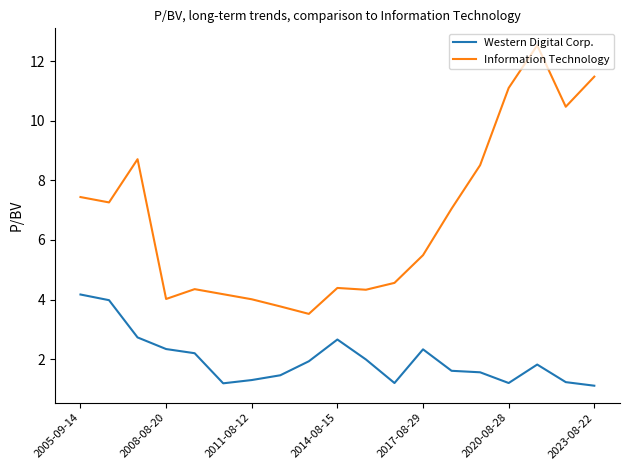

What is the difference between the maximum and minimum values in the Western Digital Corp. series?

3.1